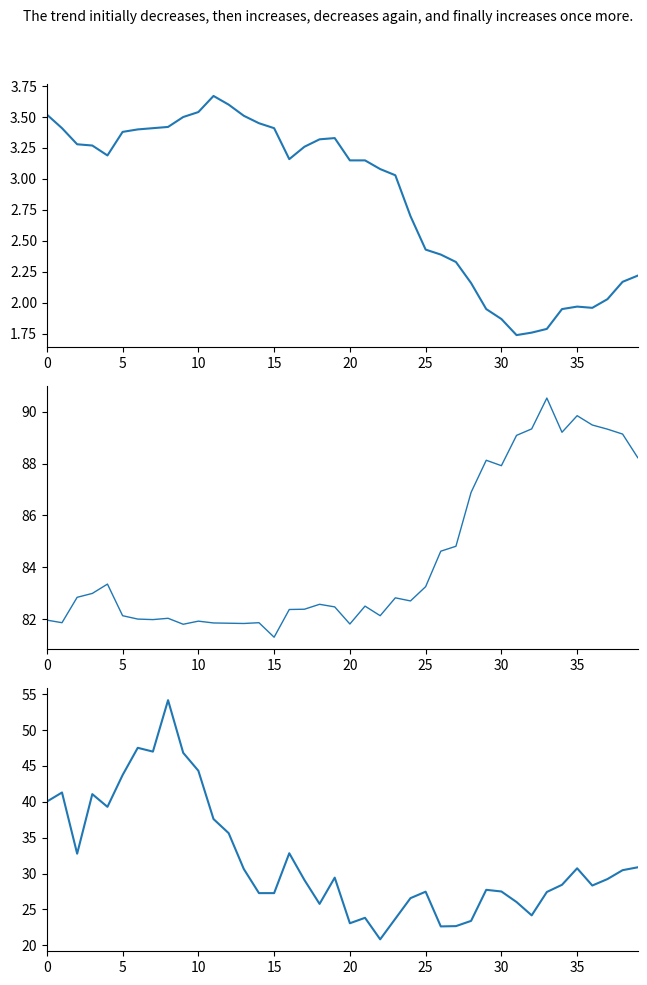

What is the value of the SDS_P1 point at the 32nd from the left?

26.0